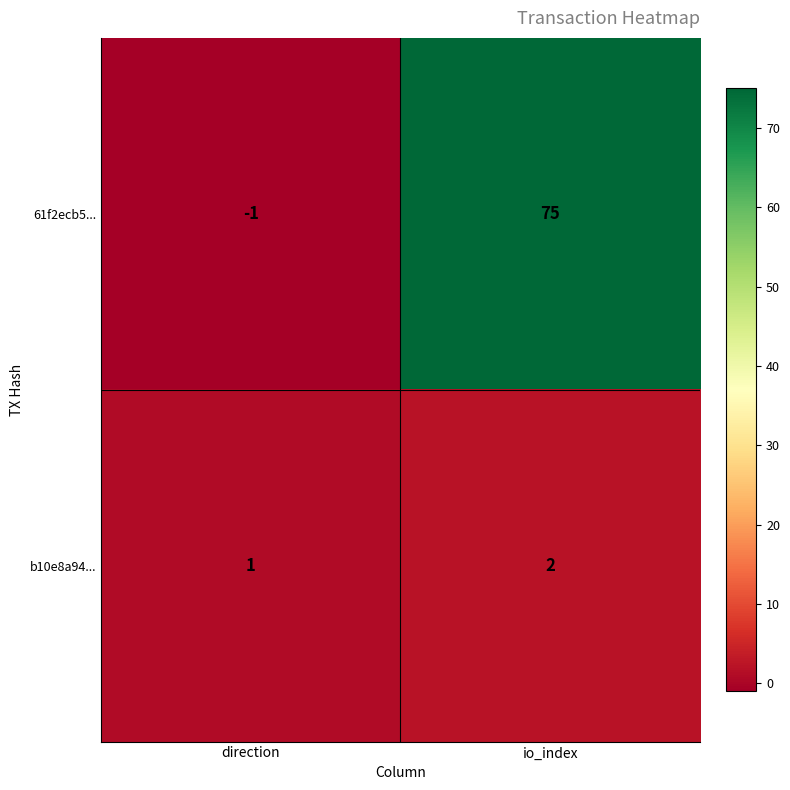

What is the sum of the 61f2ecb5... values at io_index and direction?

74